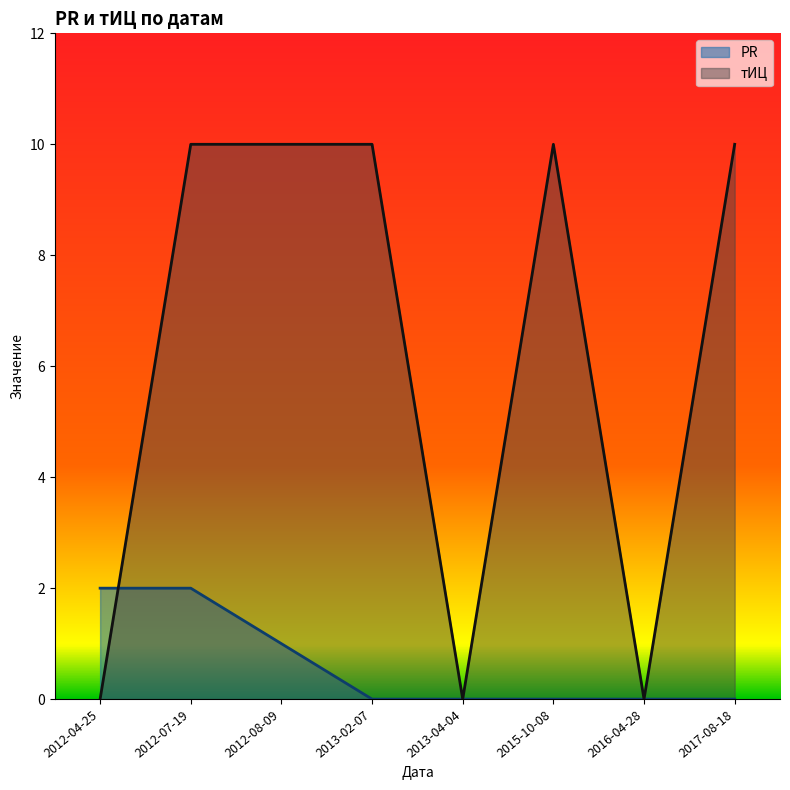

What are all the series names shown in the legend?

PR, тИЦ